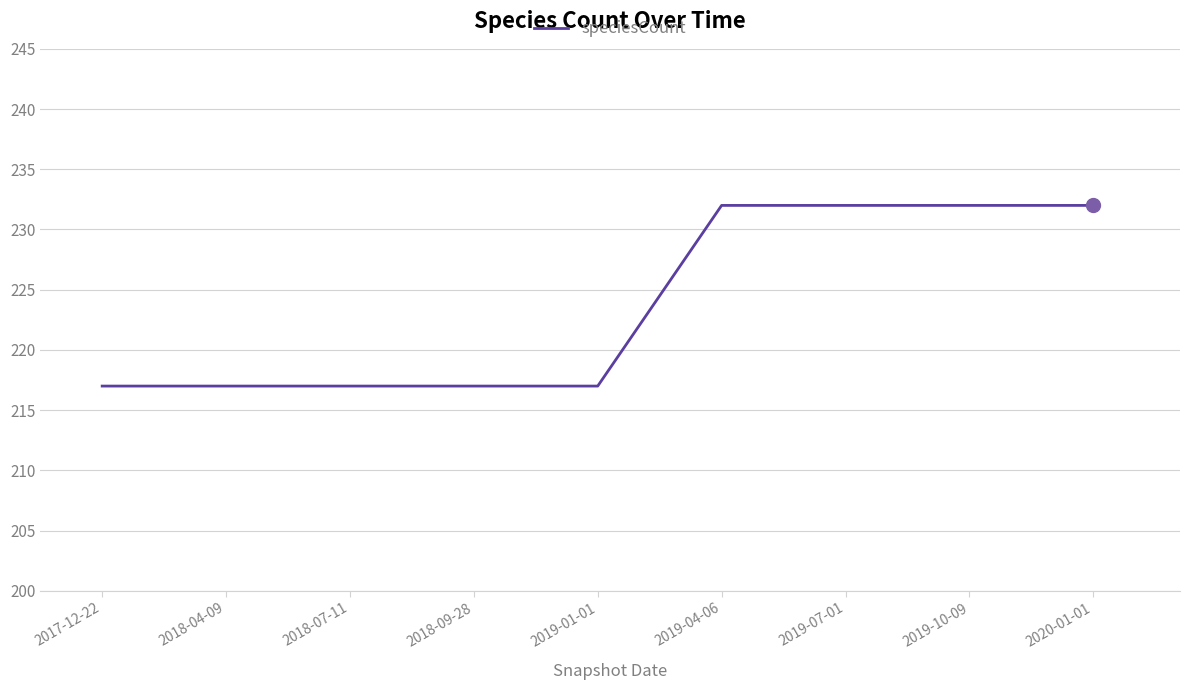

Approximately how many times larger is the value at 2019-04-06 compared to 2018-04-09?

1.1